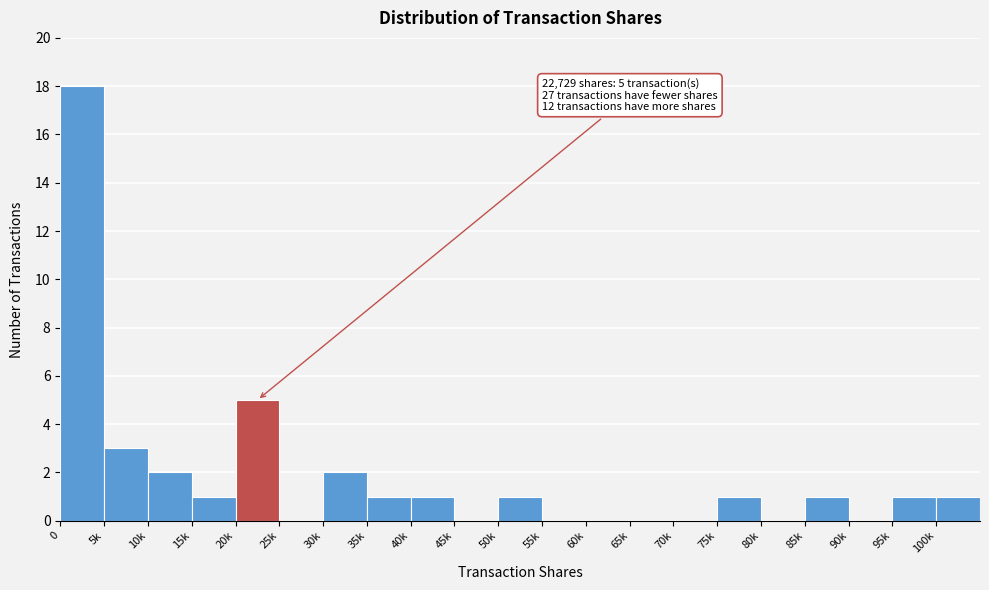

Reading left to right, extract all data points from this chart.

0=18	5k=3	10k=2	15k=1	20k=5	25k=0	30k=2	35k=1	40k=1	45k=0	50k=1	55k=0	60k=0	65k=0	70k=0	75k=1	80k=0	85k=1	90k=0	95k=1	100k=1